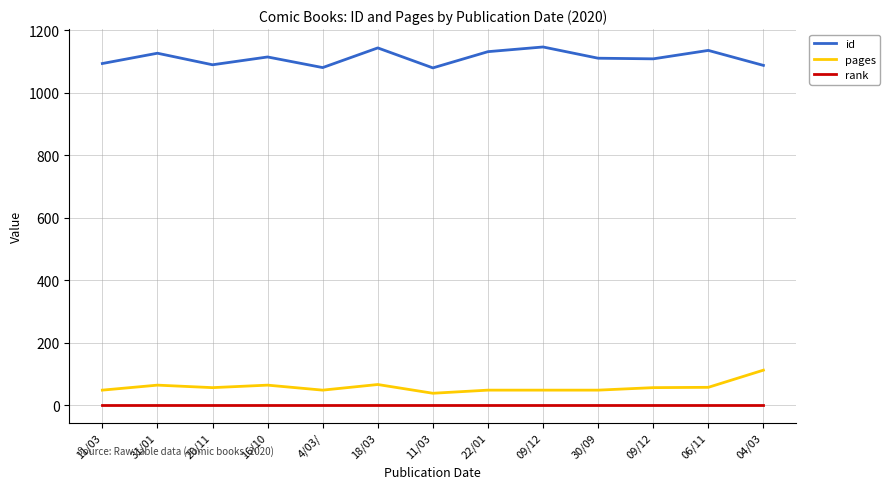

What are all the series names shown in the legend?

id, pages, rank